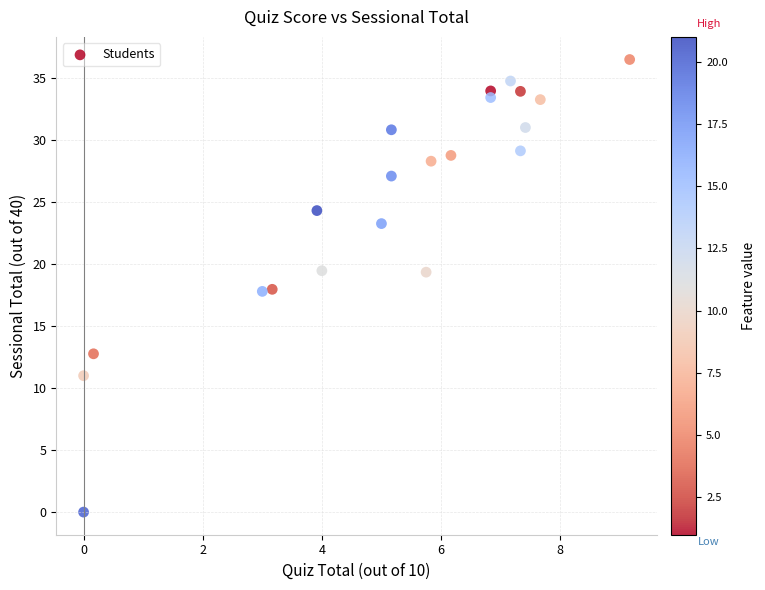

What is the range of Y values (max minus min)?

36.5